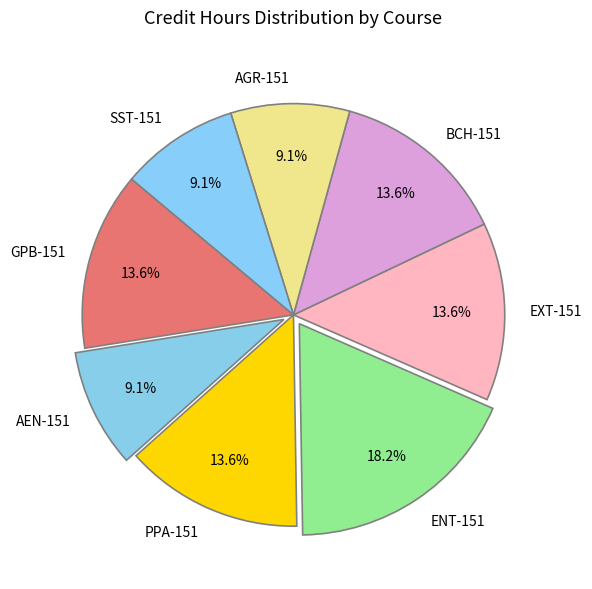

Count the number of slices in the pie.

8